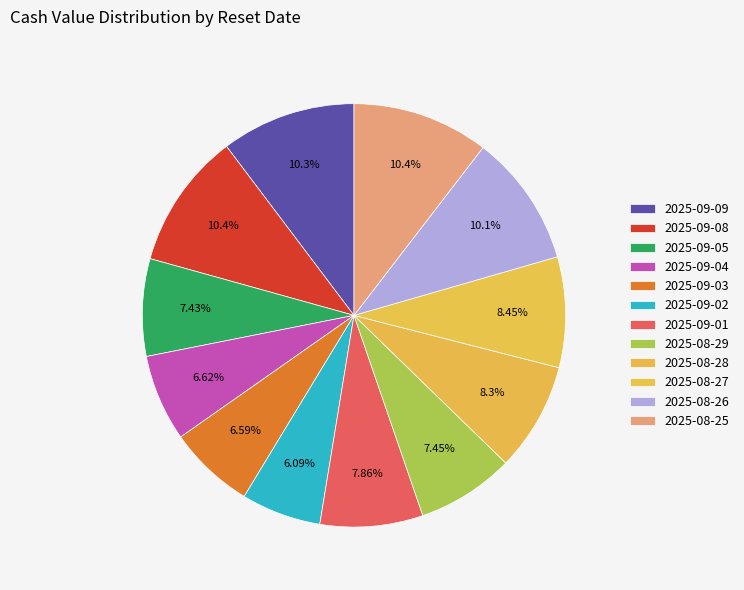

How many slices are in this pie chart?

12